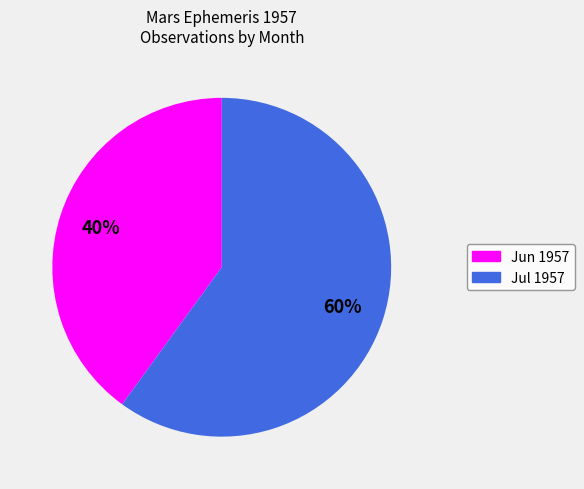

Is there a majority slice in this chart?

Yes